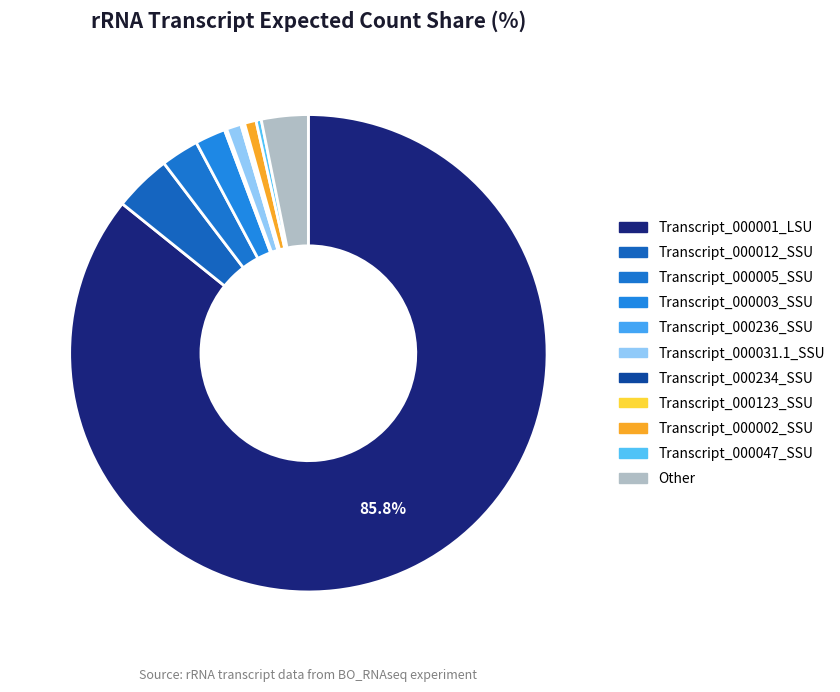

Approximately how many times larger is the value at Other compared to Transcript_000031.1_SSU?

3.2